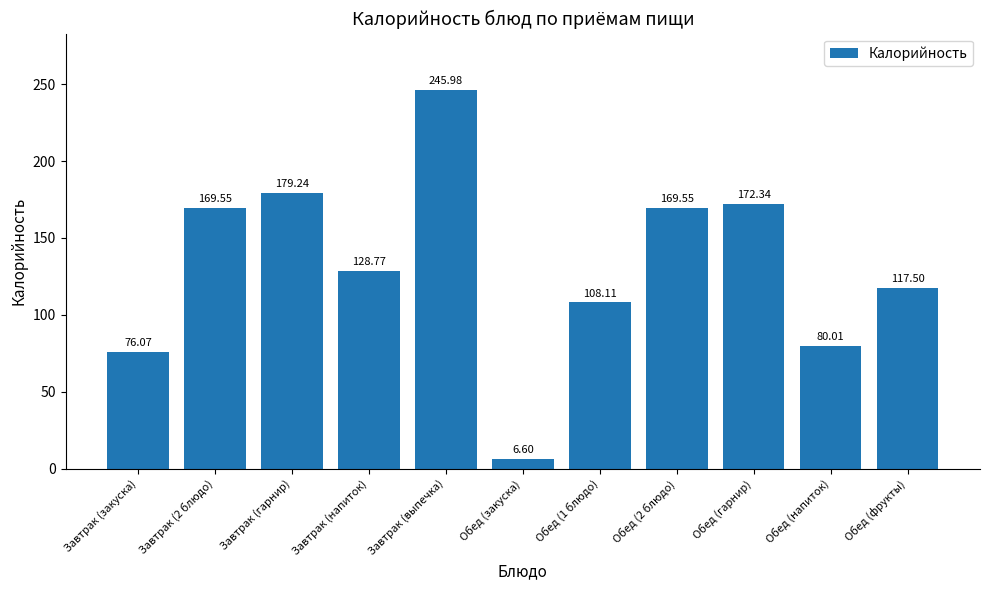

What position from the left is Завтрак (закуска)?

1